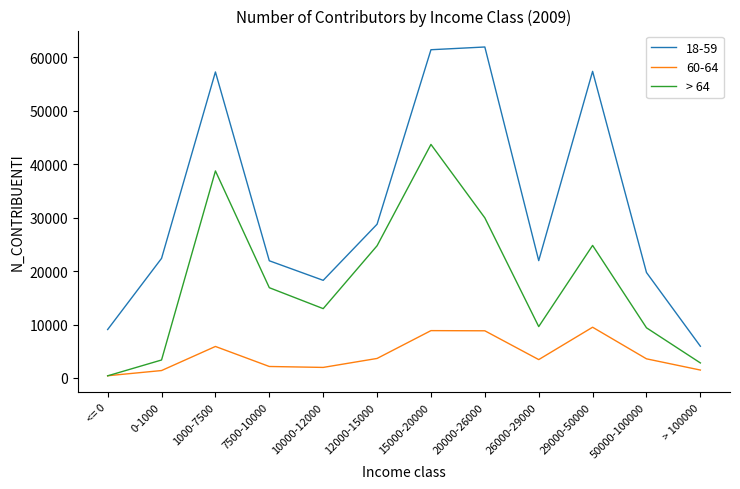

Which category has the lowest value in the 18-59 series?

> 100000